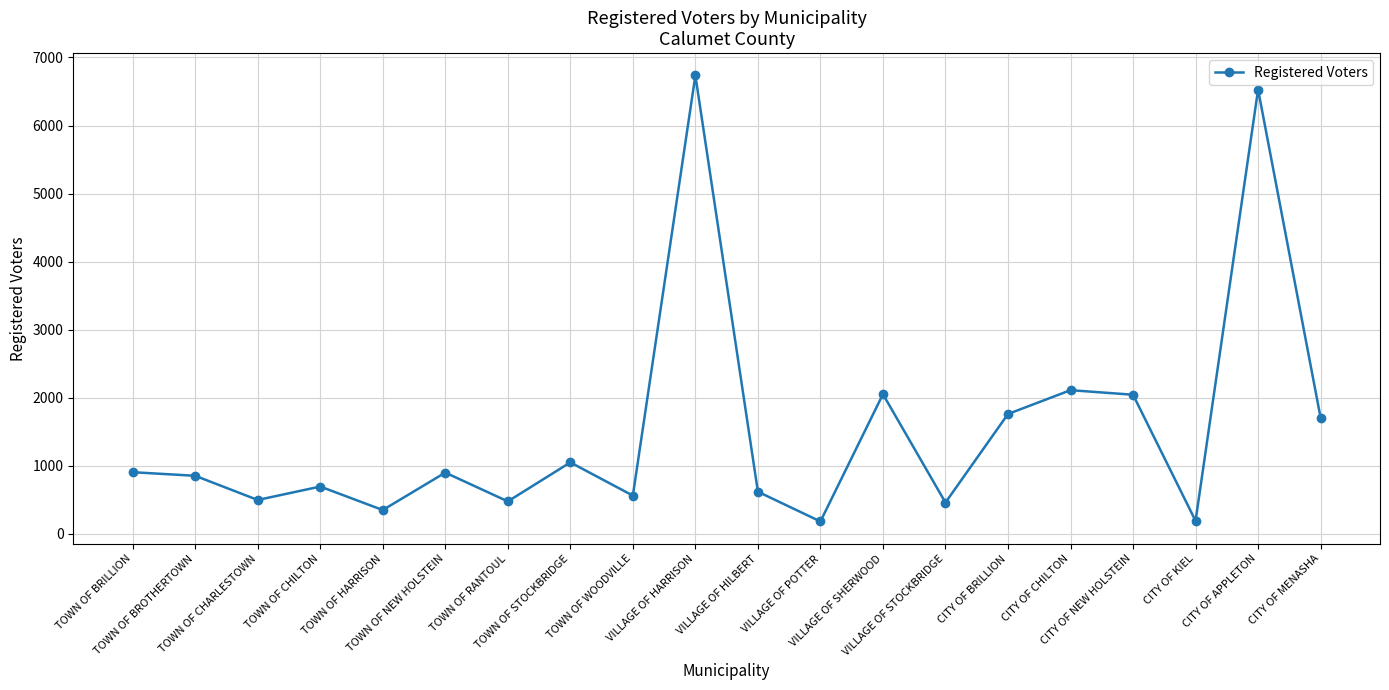

What is the value of the 17th point from the left?

2045